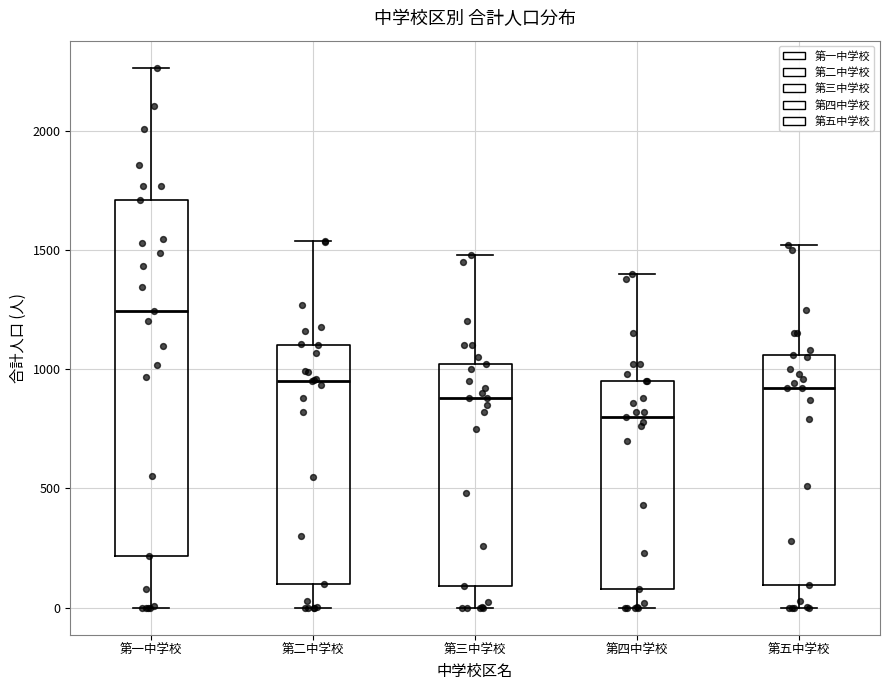

Which box has the highest median line?

第一中学校